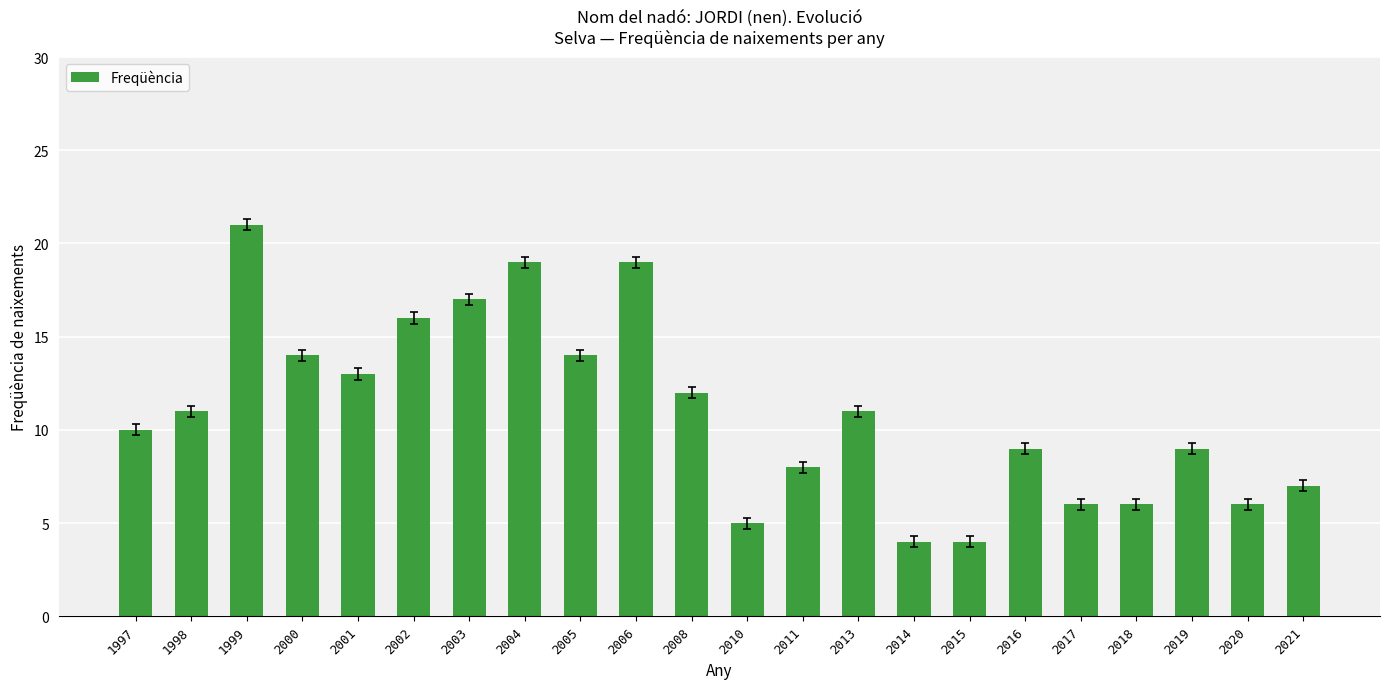

What is the difference between the maximum and minimum values?

17